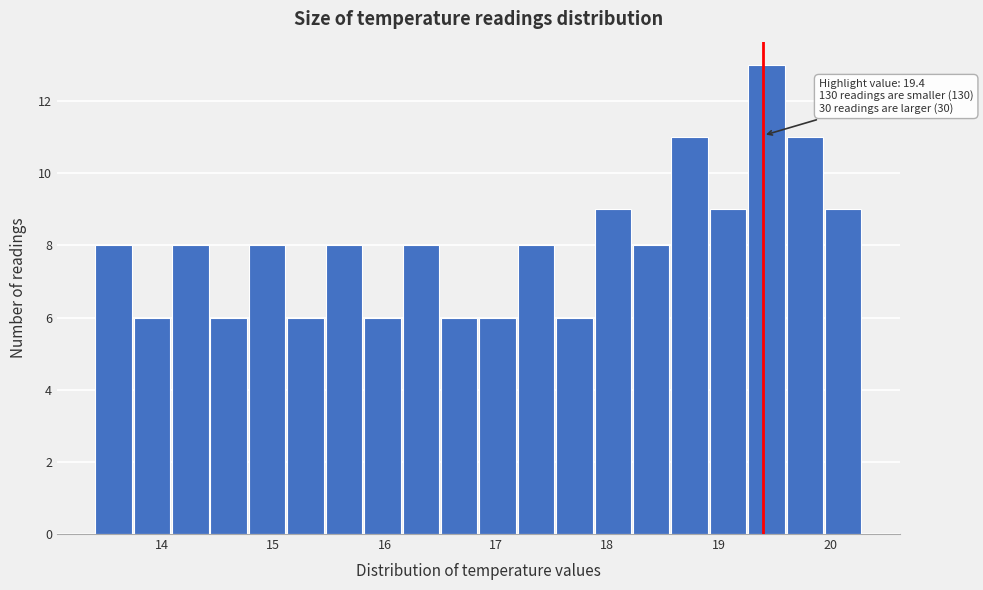

Read against the x-axis, roughly where is the centre of the tallest bar?

19.4